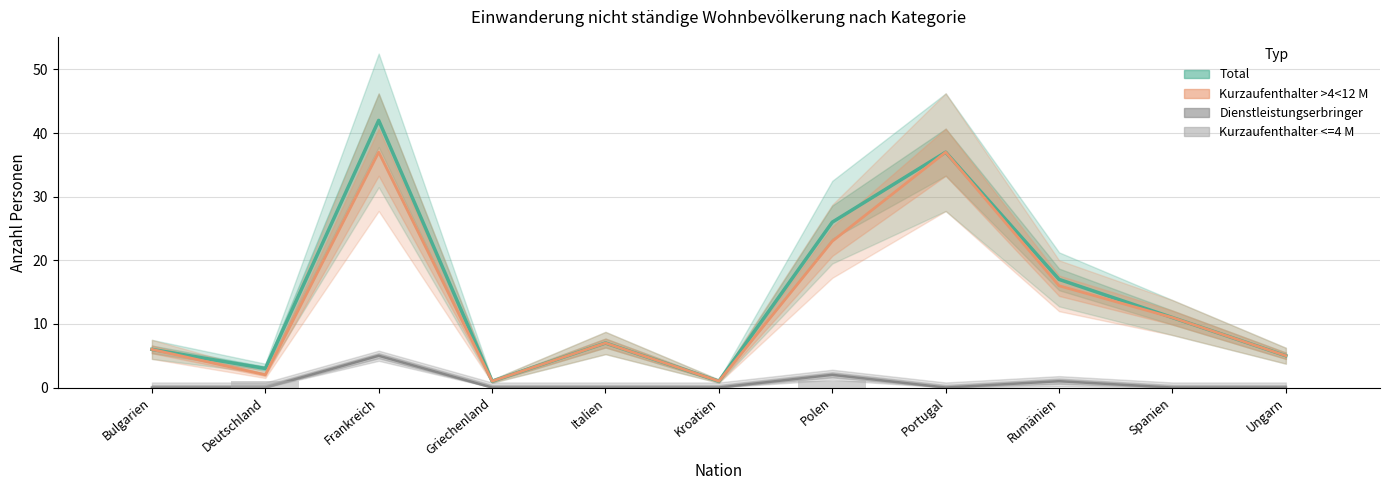

List the series in order of their peak value, lowest first.

Kurzaufenthalter <=4 M (Total), Dienstleistungserbringer (Total), Kurzaufenthalter >4<12 M (Total), Total